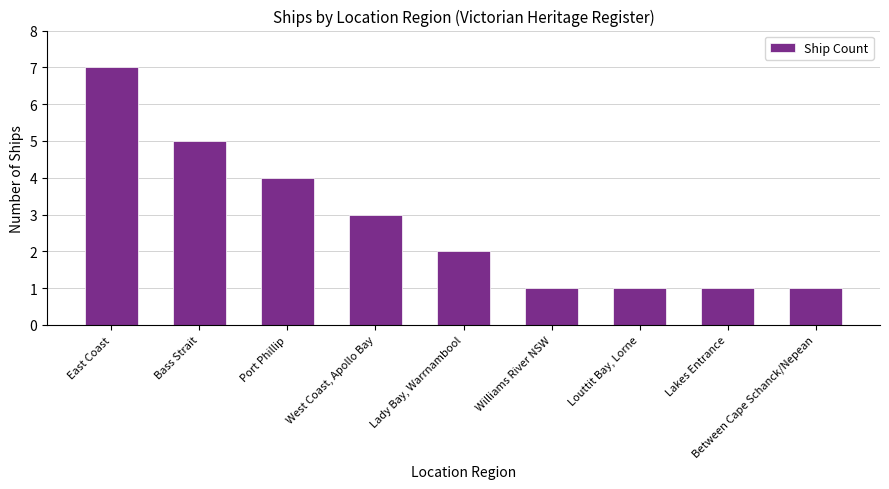

The chart shows a value of 1 at Between Cape Schanck/Nepean. True or false?

True